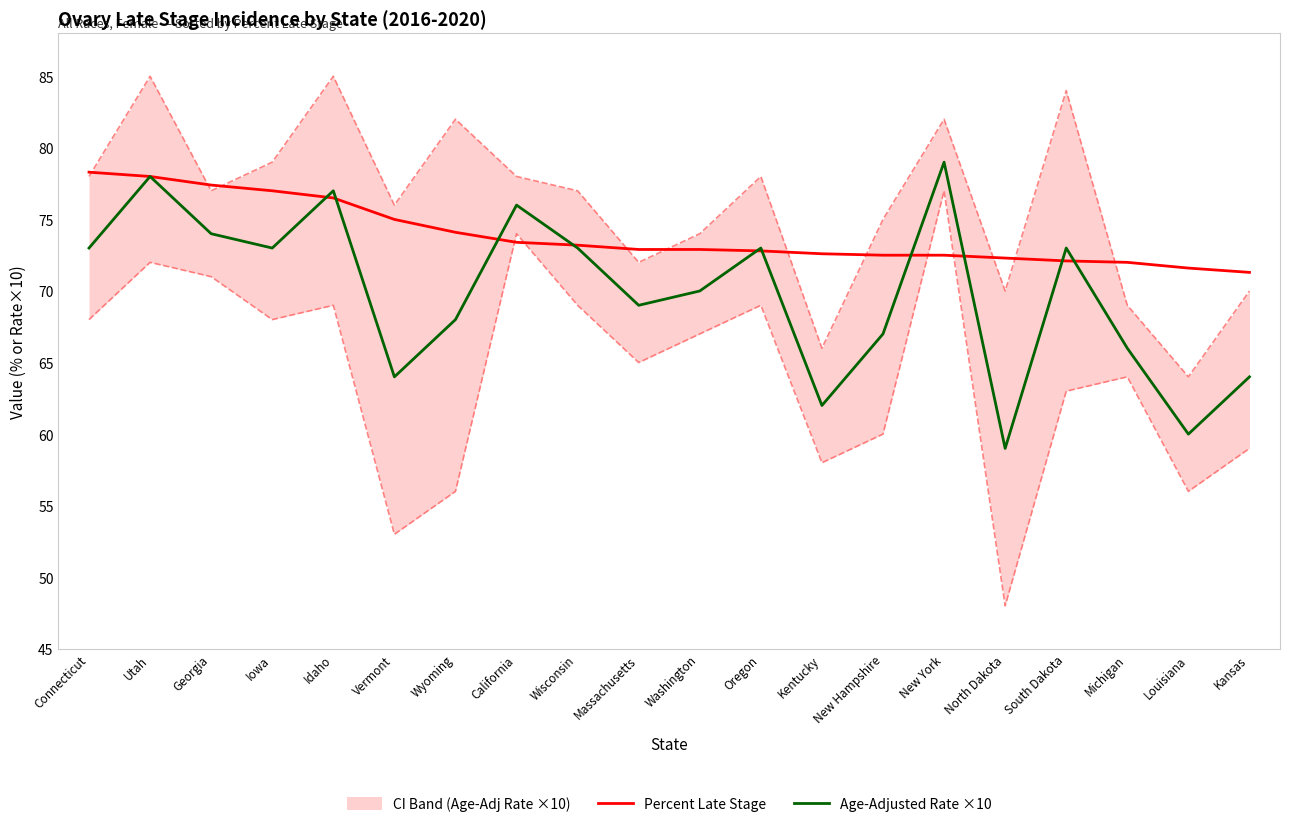

How many data points in Percent Late Stage are less than 72?

2